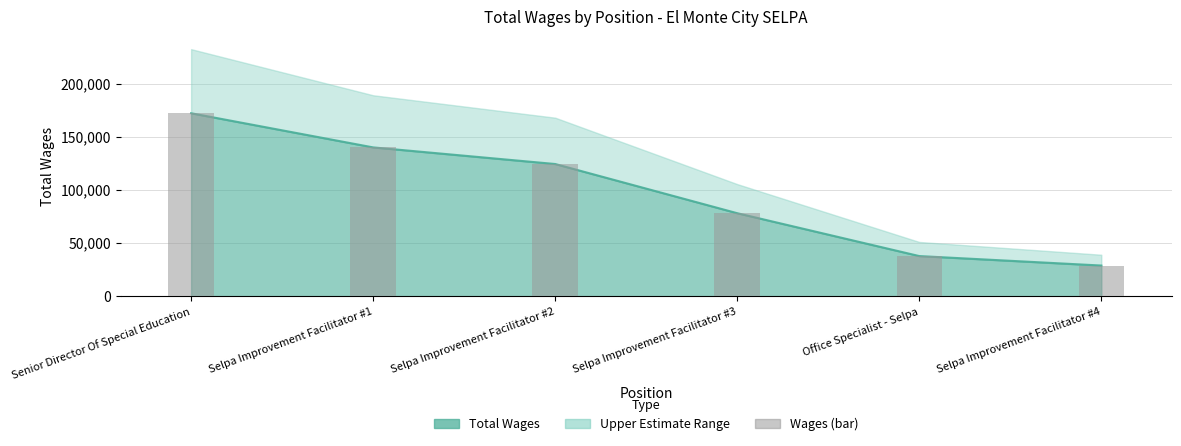

What is the label of the 4th bar from the left?

Selpa Improvement Facilitator #3